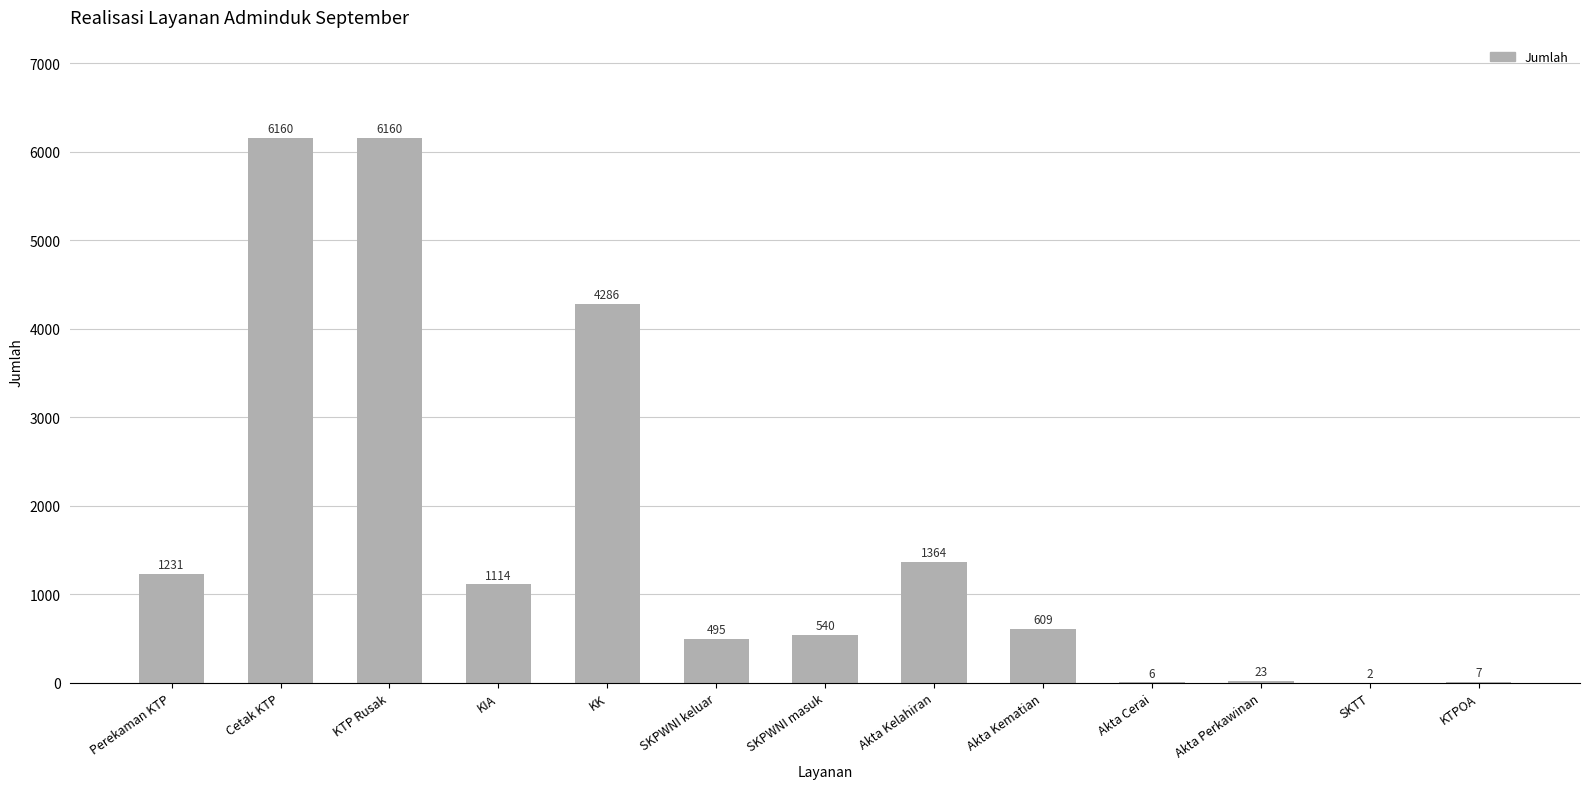

What is the change in value from Cetak KTP to Akta Cerai?

-6154